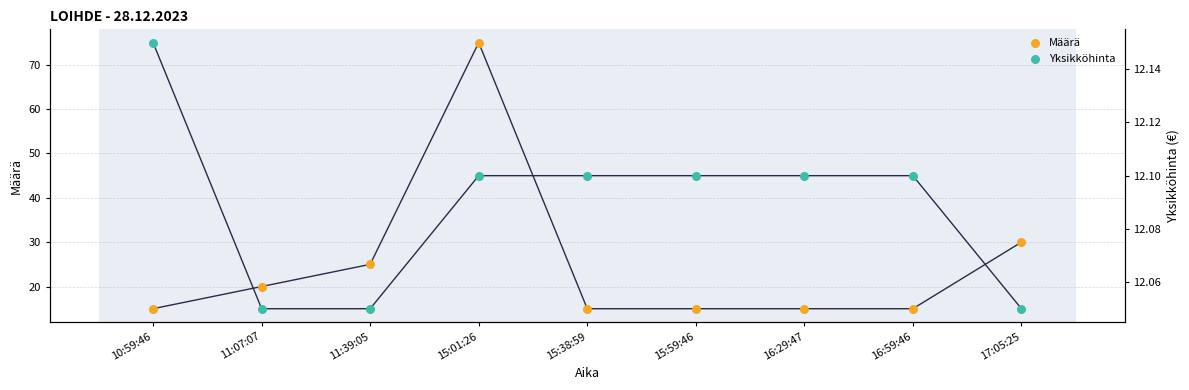

Which series contains the highest Y value?

Määrä